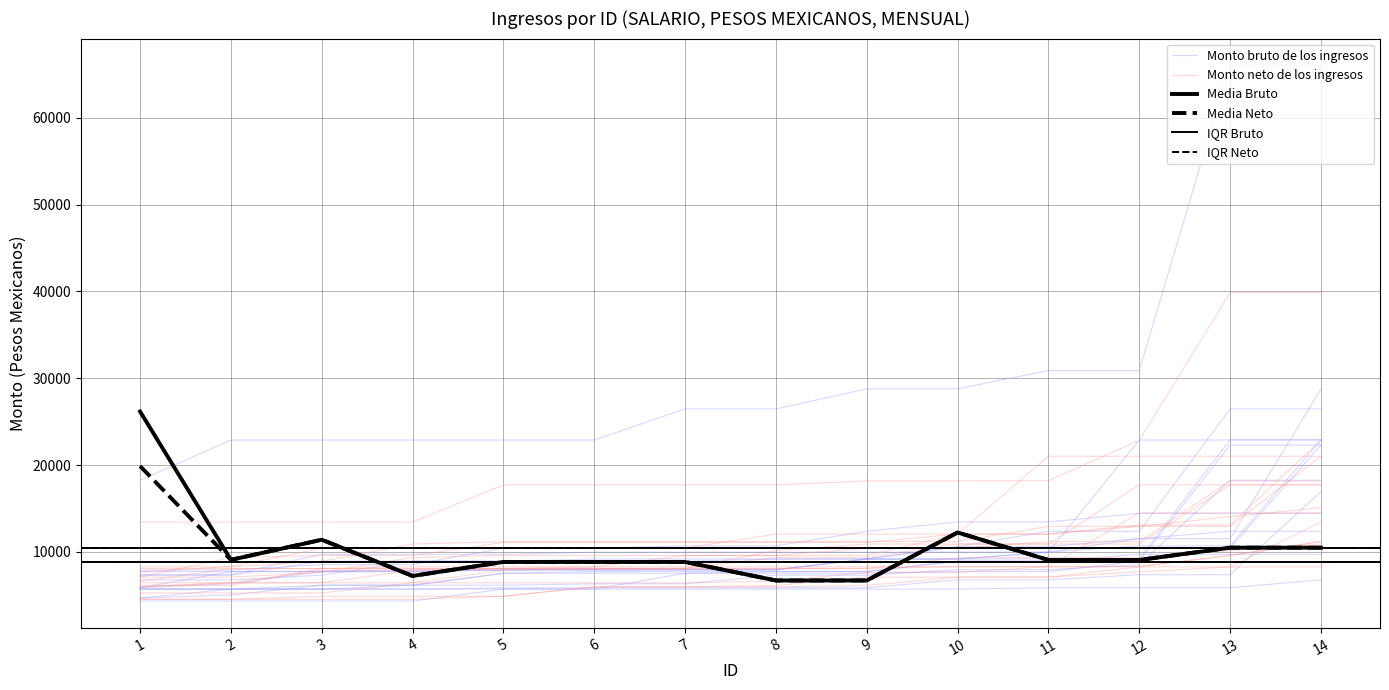

True or false: Monto bruto de los ingresos and Monto neto de los ingresos intersect in this chart.

False